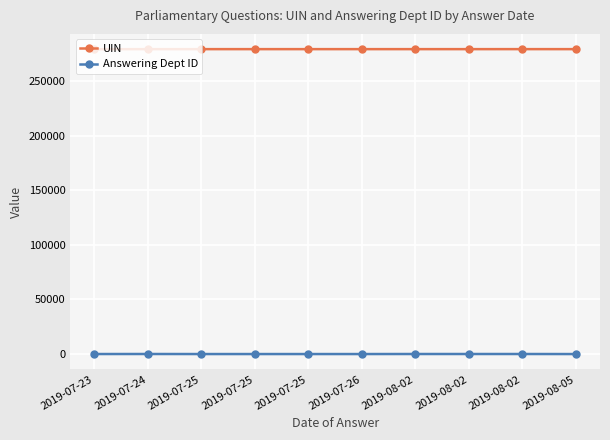

Does the chart display data point markers on the line(s)?

Yes